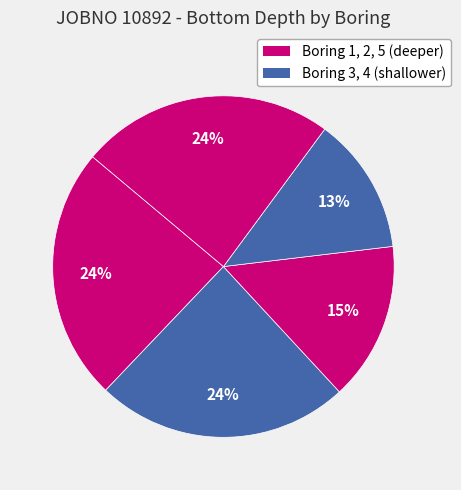

Which slice is the largest?

1